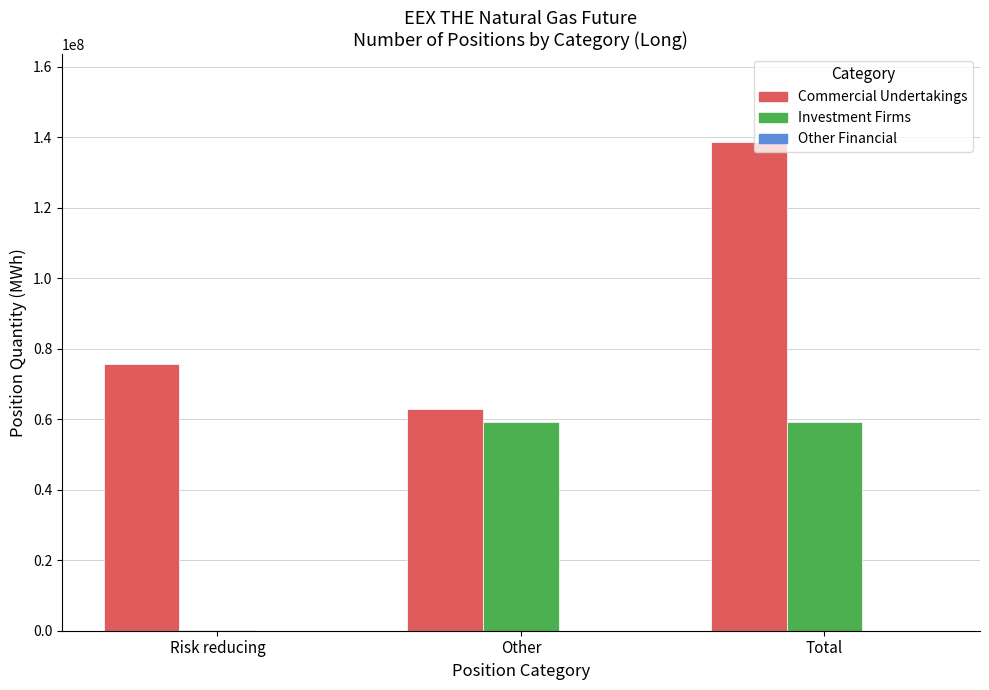

Which category has the highest value across all series?

Total